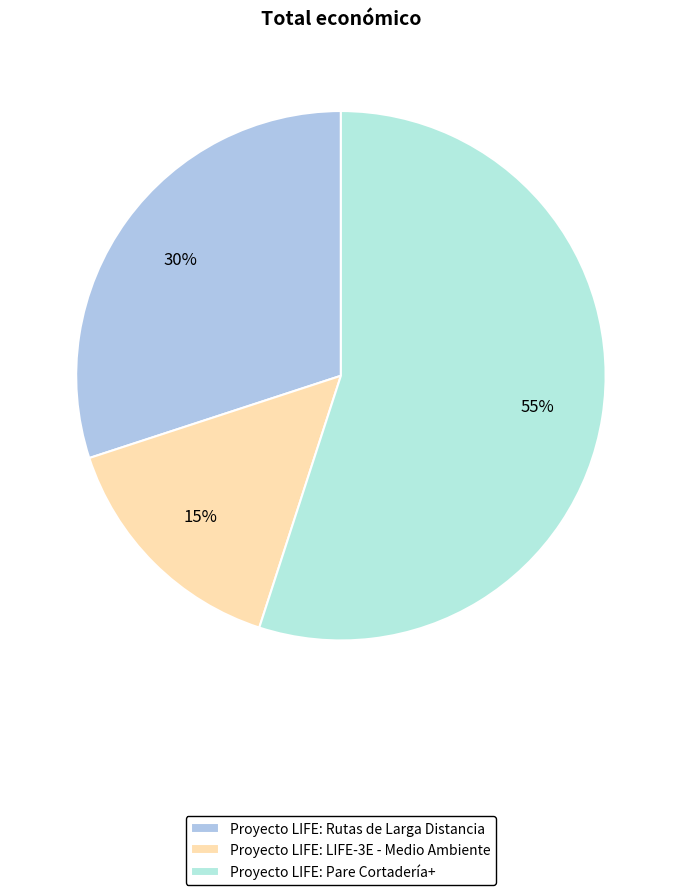

Count the number of slices in the pie.

3